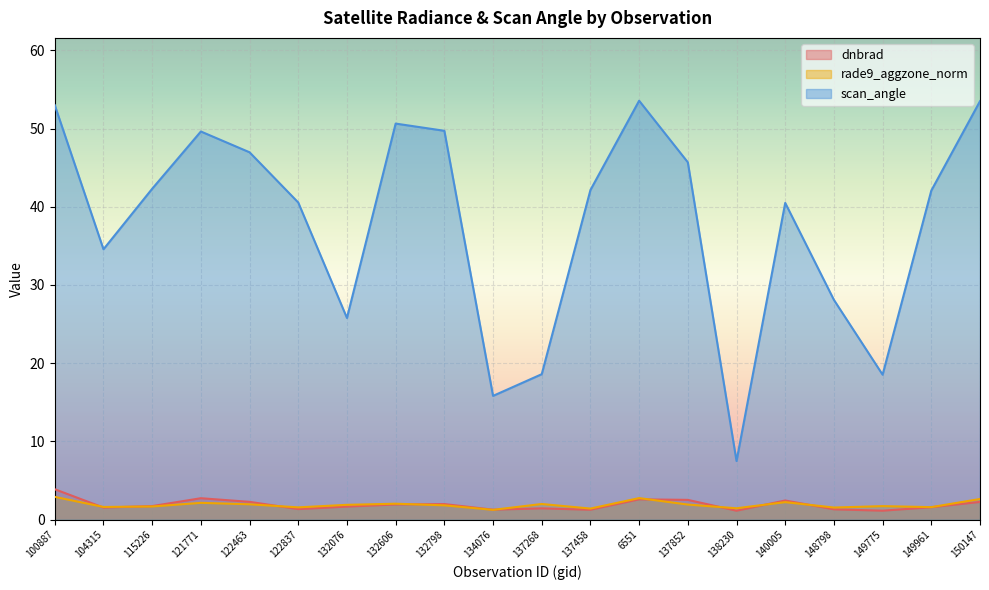

Which category has the highest value in the dnbrad series?

100887